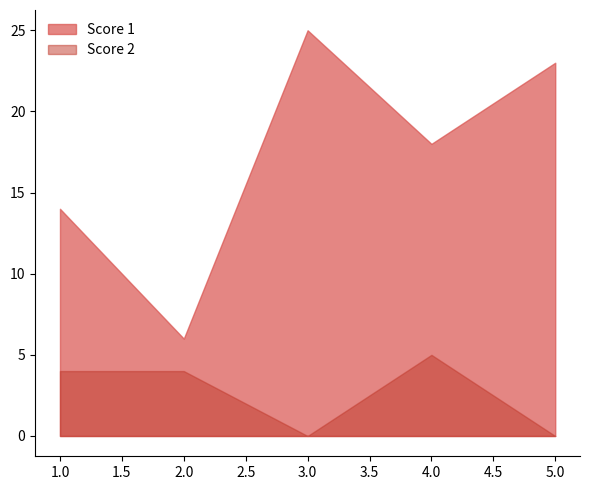

What is the average value of the Score 2 series?

3